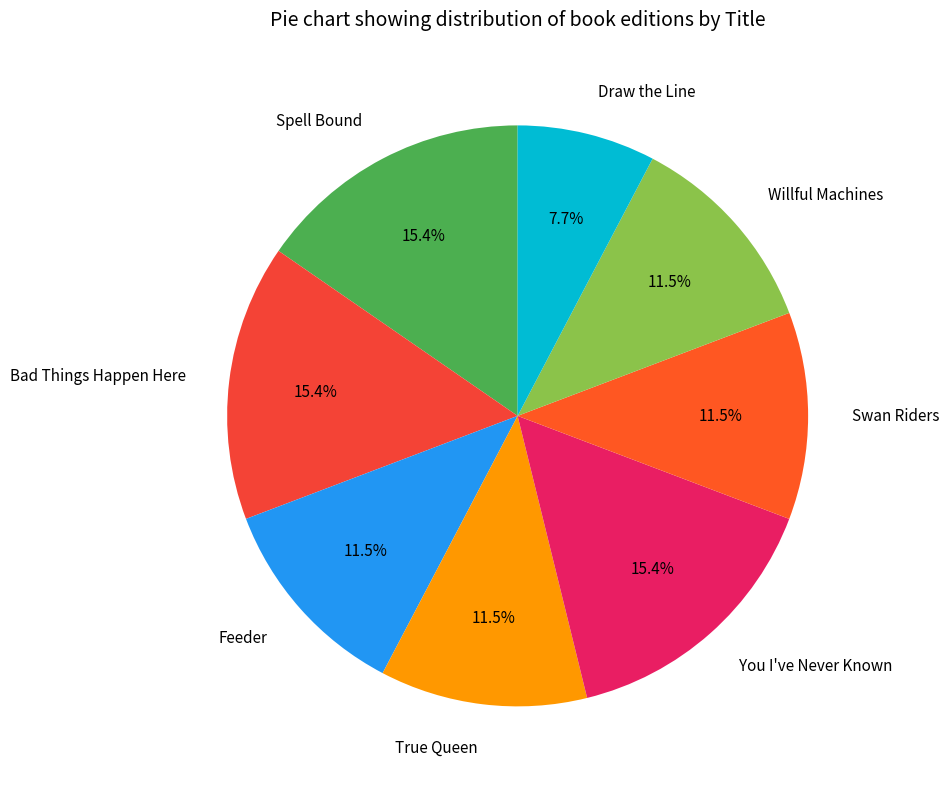

What is the ratio of the value at Bad Things Happen Here to the value at Willful Machines?

1.3